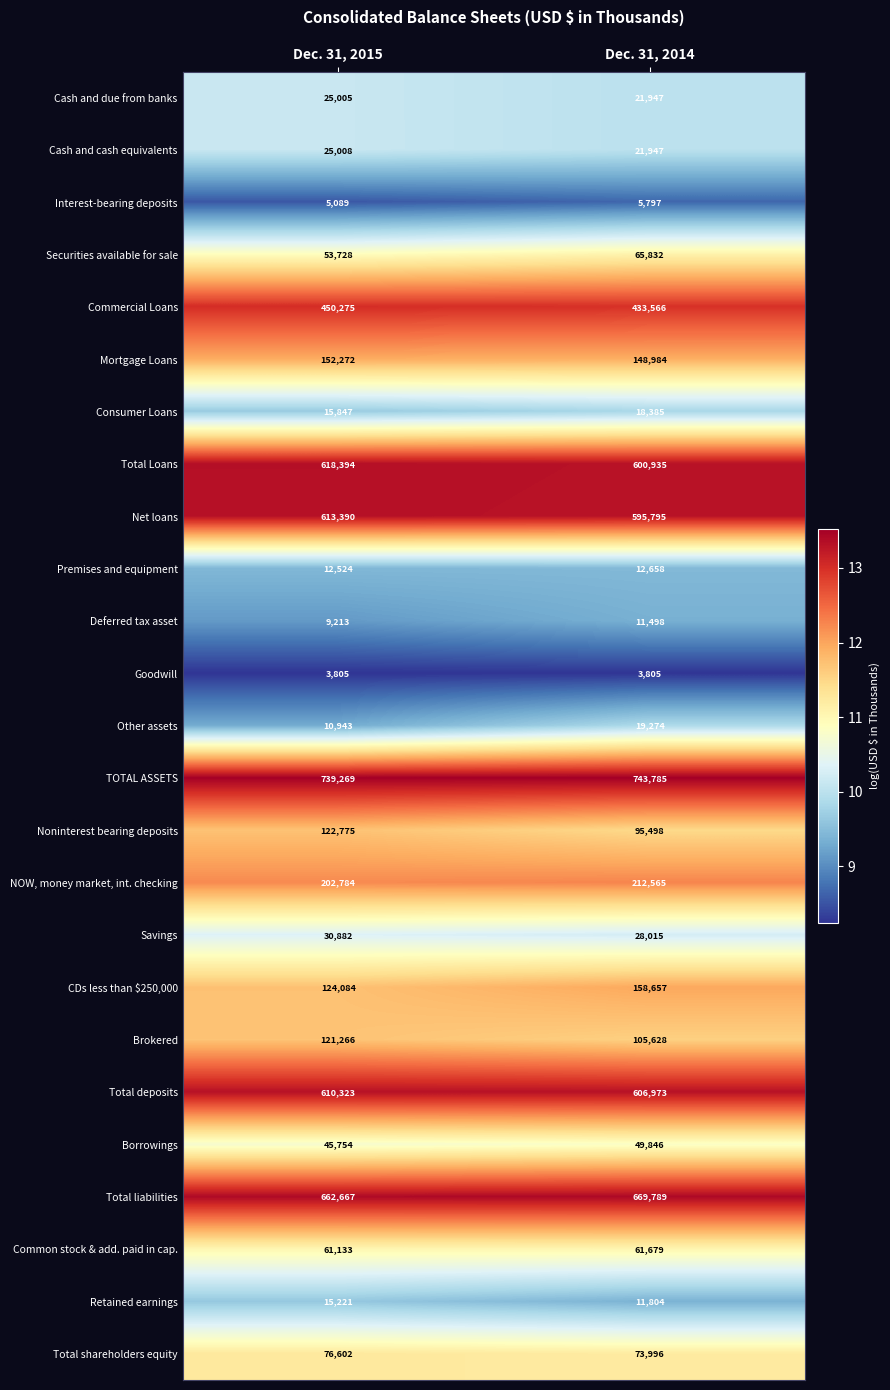

Read the Consumer Loans value at Dec. 31, 2015, to the nearest 50.

15850